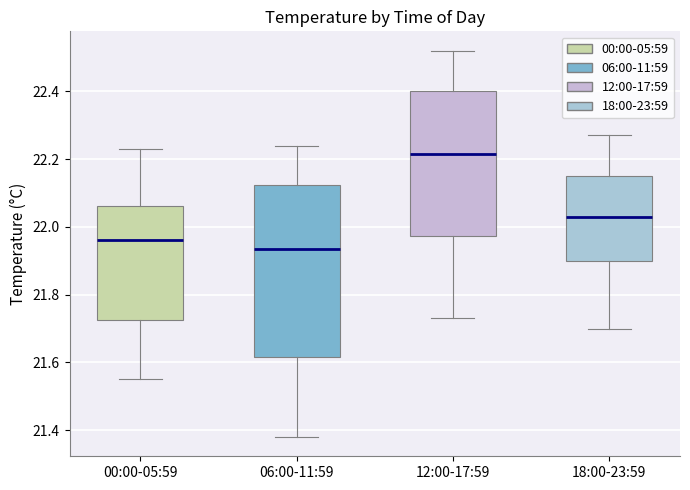

Where is the upper edge of the box for 06:00-11:59 on the y-axis? The values are not printed on the chart, so give them approximately, as read against the axis.

22.12